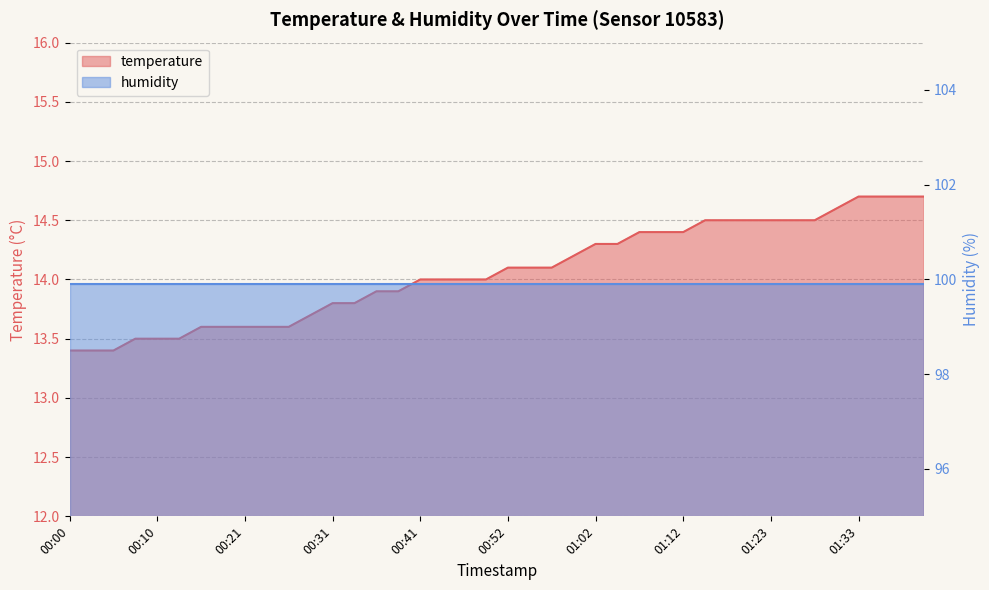

What is the change in value from 00:23 to 01:07?

+0.8